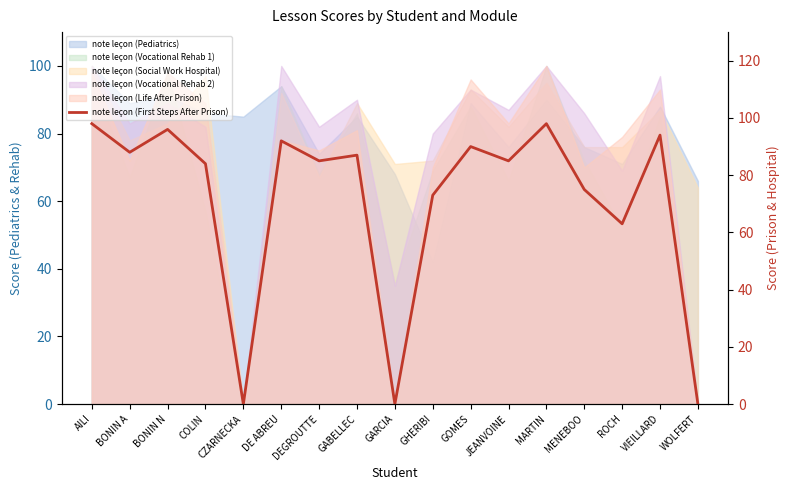

Reading left to right, list all the values displayed in this chart.

AILI=98	BONIN A=88	BONIN N=96	COLIN=84	CZARNECKA=0	DE ABREU=92	DEGROUTTE=85	GABELLEC=87	GARCIA=0	GHERIBI=73	GOMES=90	JEANVOINE=85	MARTIN=98	MENEBOO=75	ROCH=63	VIEILLARD=94	WOLFERT=0